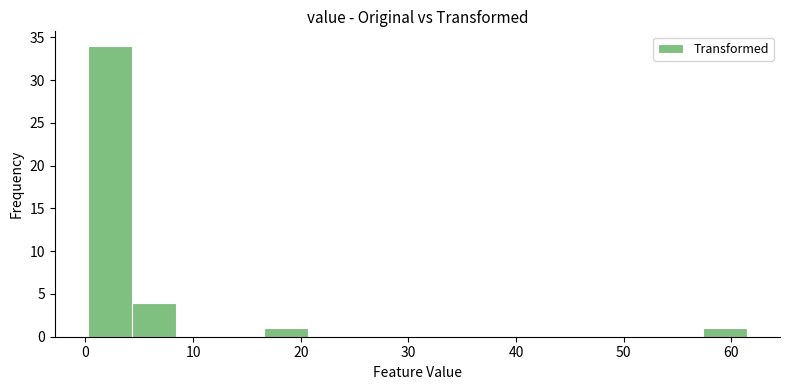

How tall is the bar that spans 4 to 8 on the x-axis? Neither the bar edges nor the heights are printed on the chart, so give them approximately, as read against the axes.

4